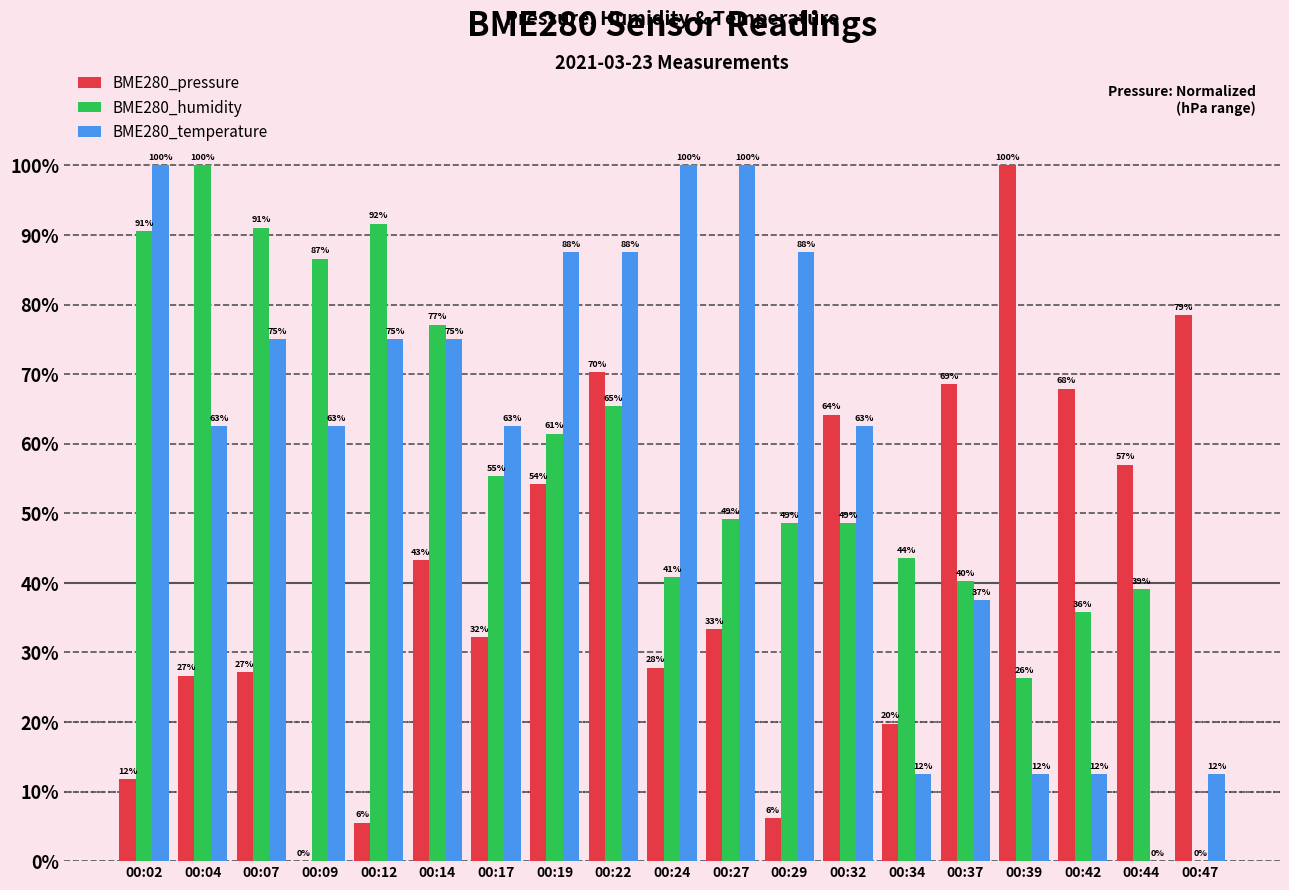

Are the bars grouped side by side (vs. stacked)?

Yes